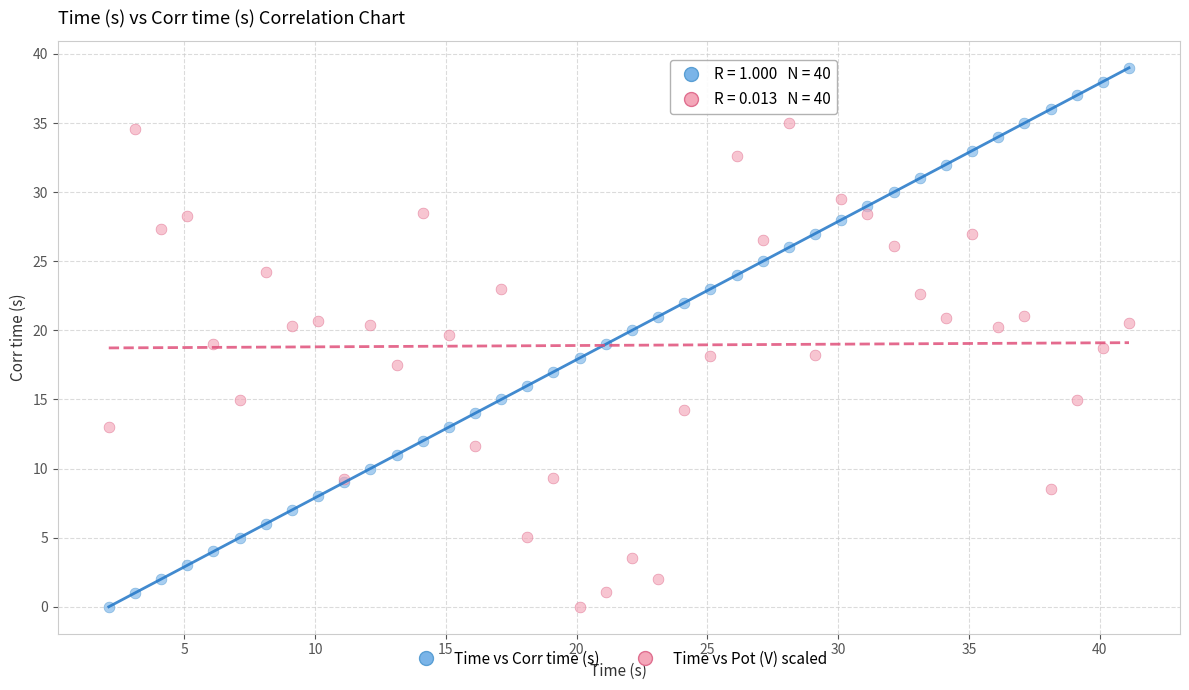

Which series has the largest Y range (max minus min)?

Time vs Corr time (s)